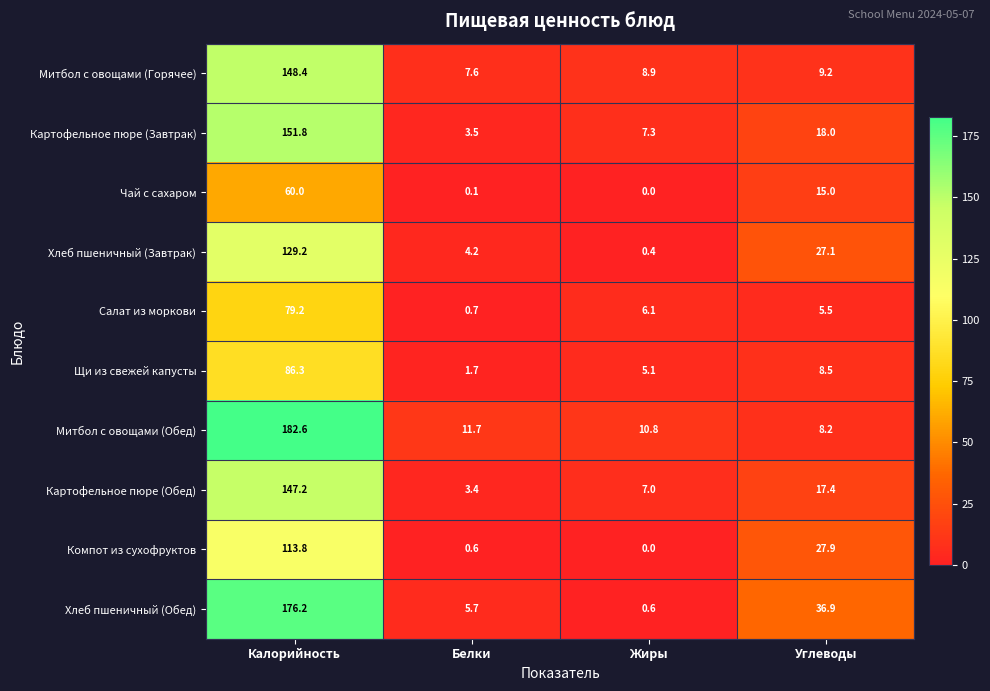

Which series has the largest total across all categories?

Хлеб пшеничный (Обед)